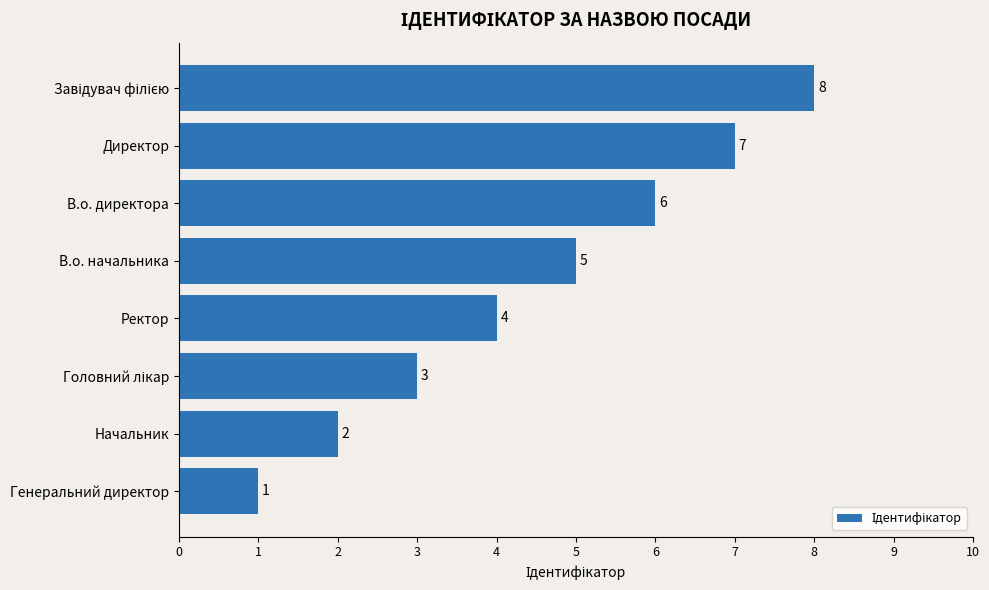

How many data points are less than 5?

4